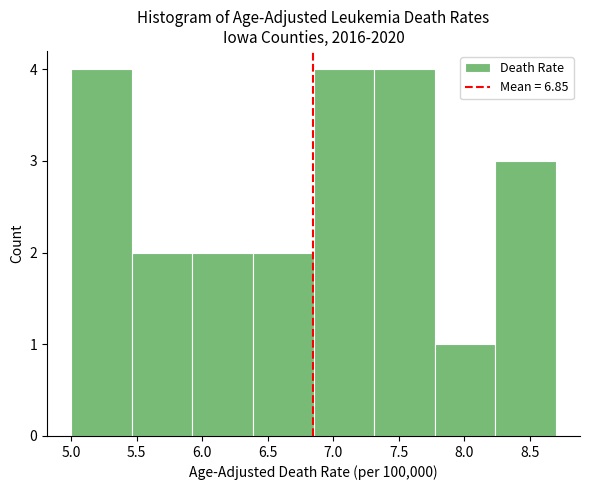

Reading left to right, transcribe this chart: for each bar, give the range it covers on the x-axis and its height. Neither the bar edges nor the heights are printed on the chart, so give them approximately, as read against the axes.

5.00 to 5.45: 4
5.45 to 5.95: 2
5.95 to 6.40: 2
6.40 to 6.85: 2
6.85 to 7.30: 4
7.30 to 7.80: 4
7.80 to 8.25: 1
8.25 to 8.70: 3